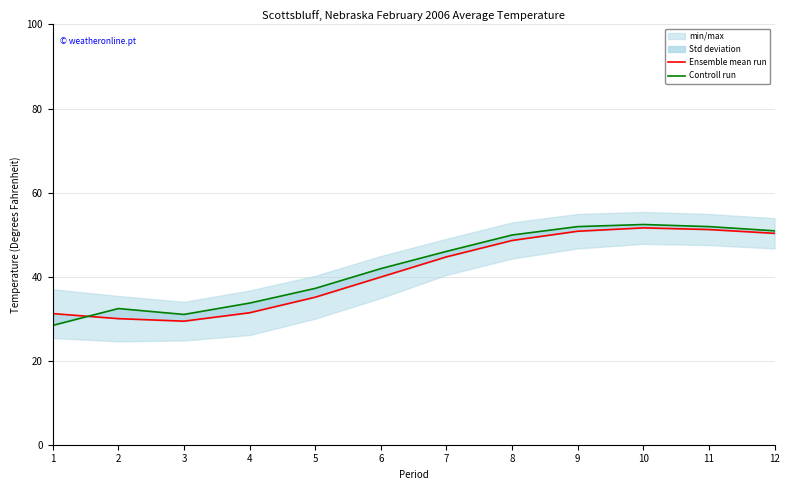

Does the chart have visible grid lines?

Yes